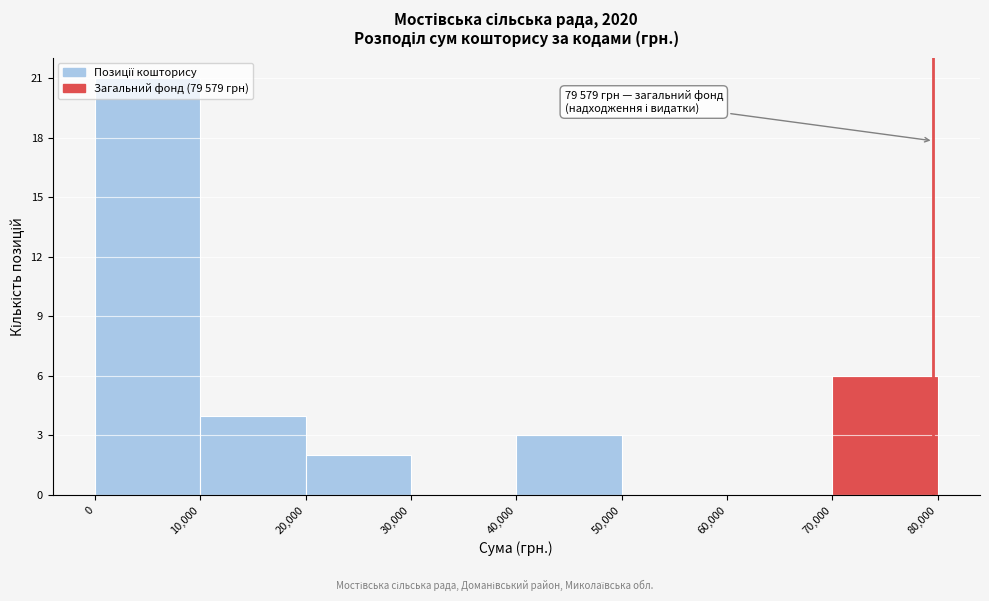

Over which range of the x-axis is the bar tallest?

0 to 10,000